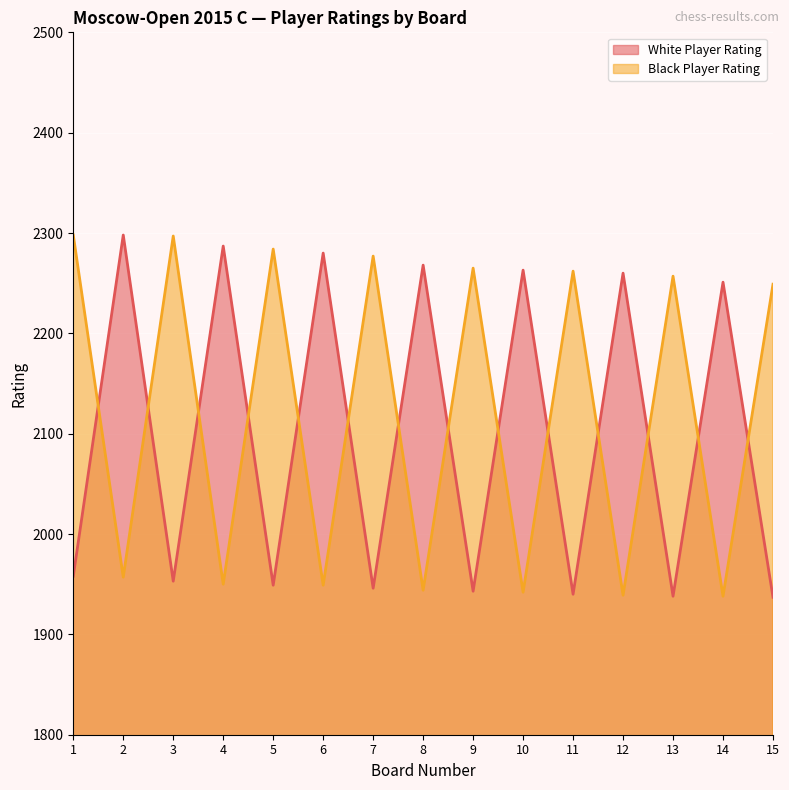

At which category does White Player Rating reach its first local valley?

3